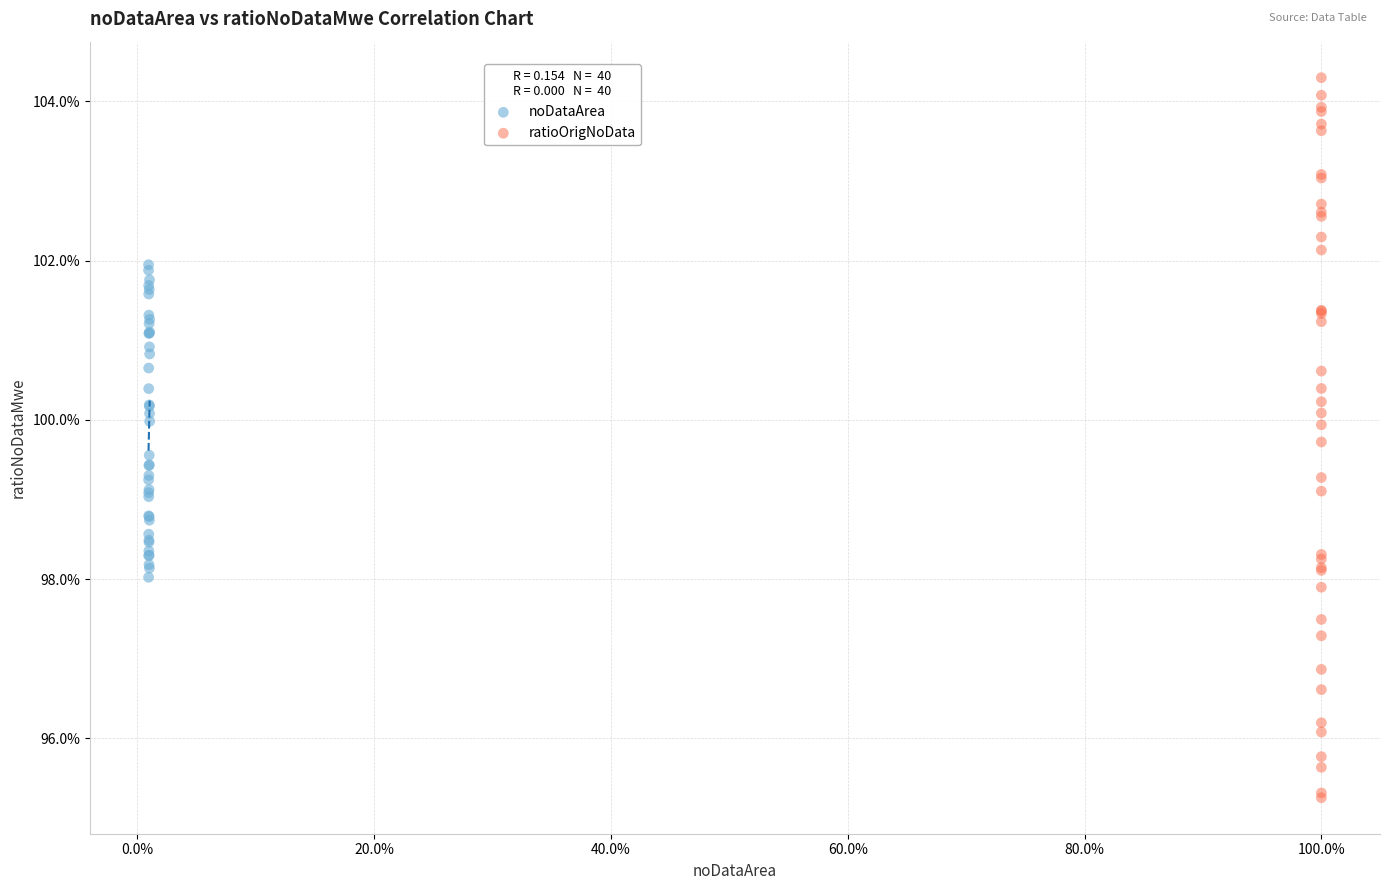

Which series has the largest Y range (max minus min)?

ratioOrigNoData